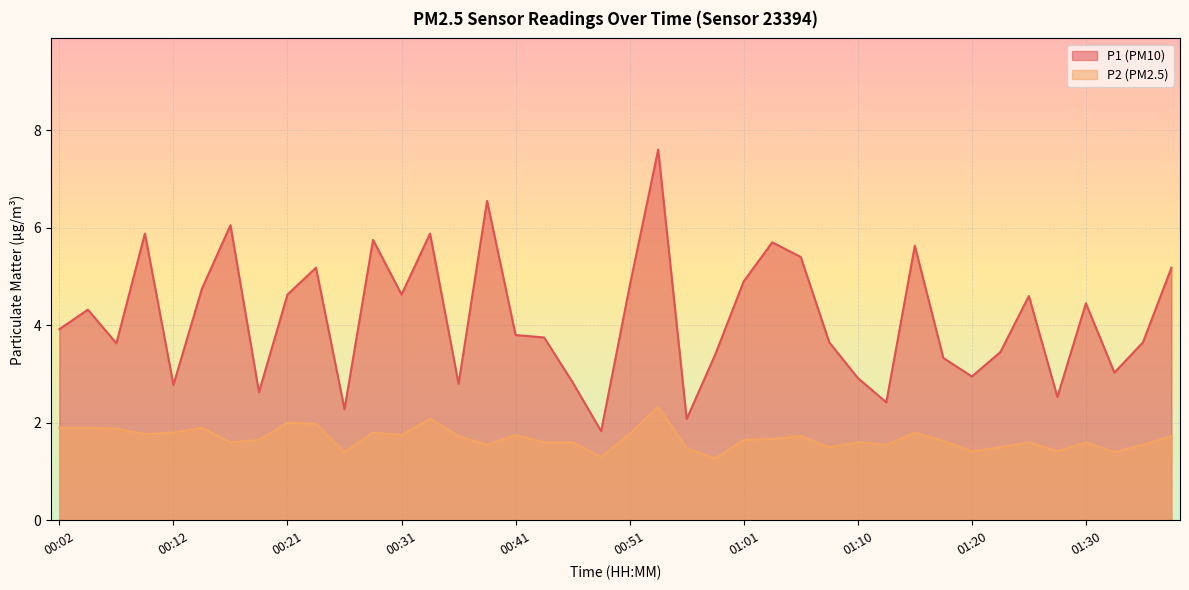

The P2 series shows 1.6 at 01:13. True or false?

True